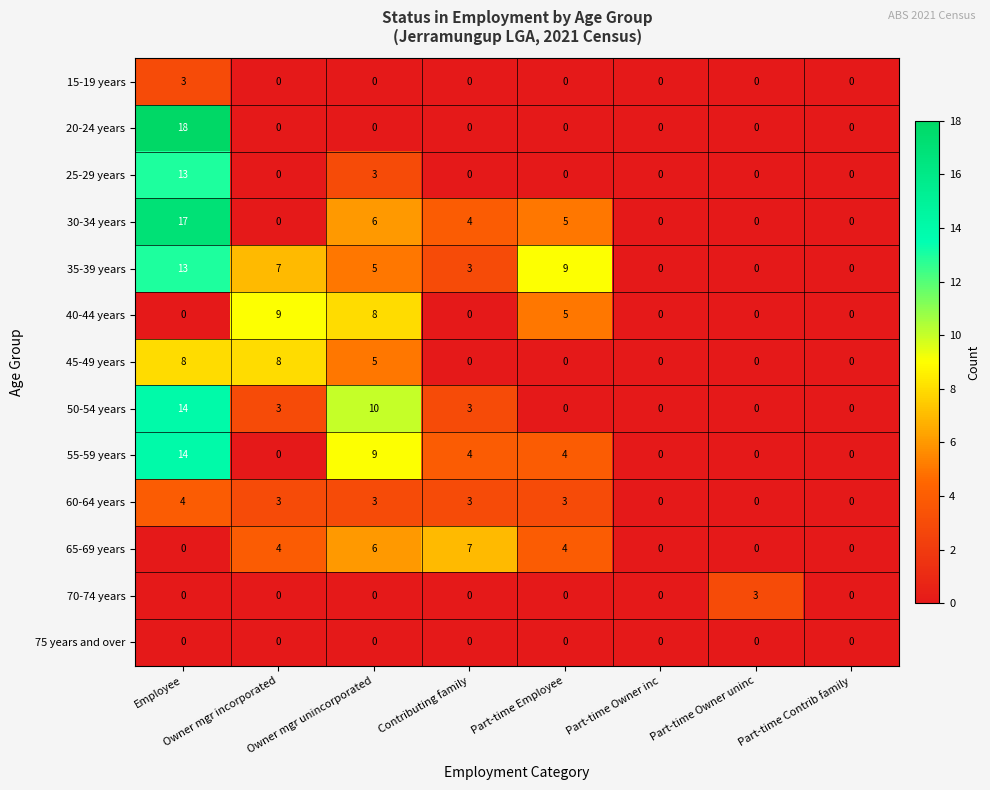

Count the 70-74 years values in the range 0 to 1.

7